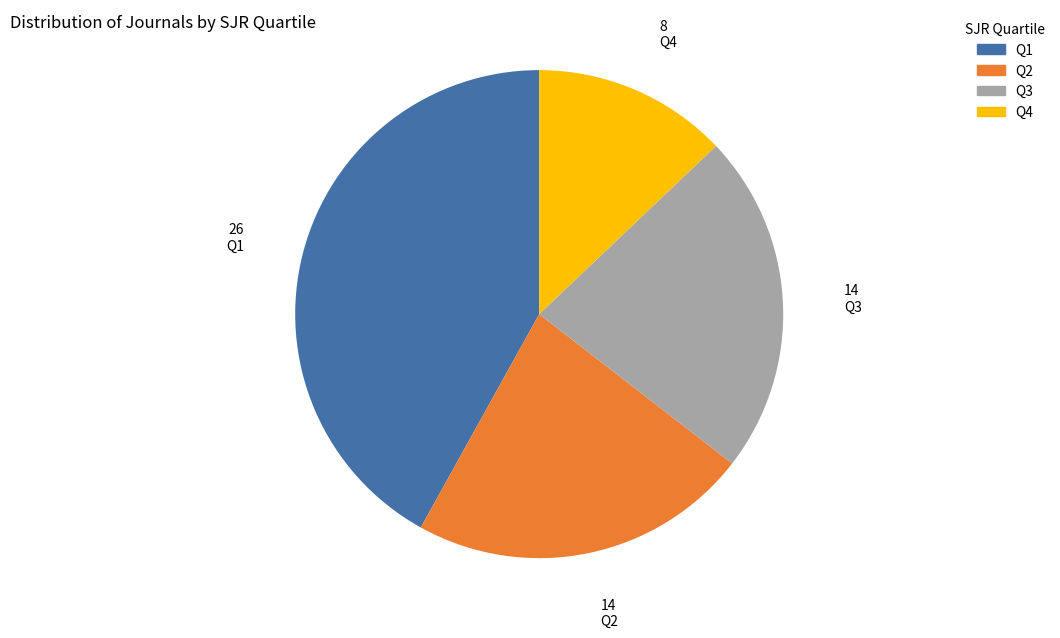

How many slices are in this pie chart?

4